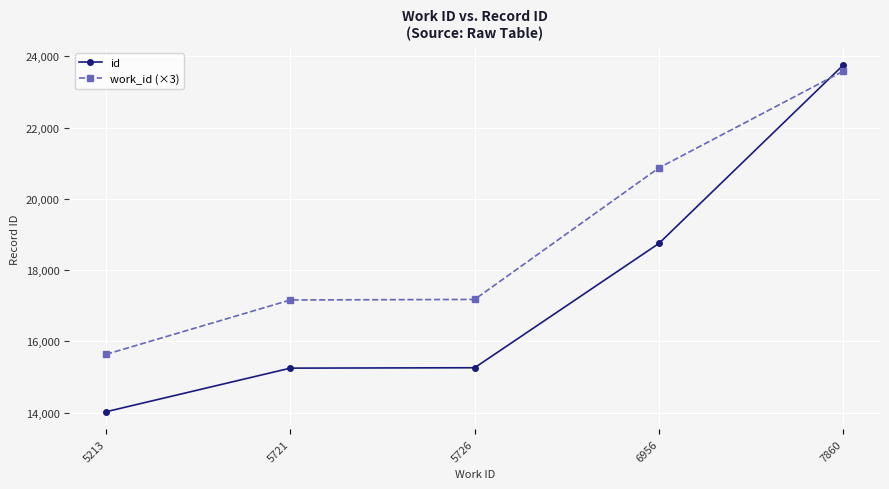

How many intersections are there between work_id (×3) and id?

1